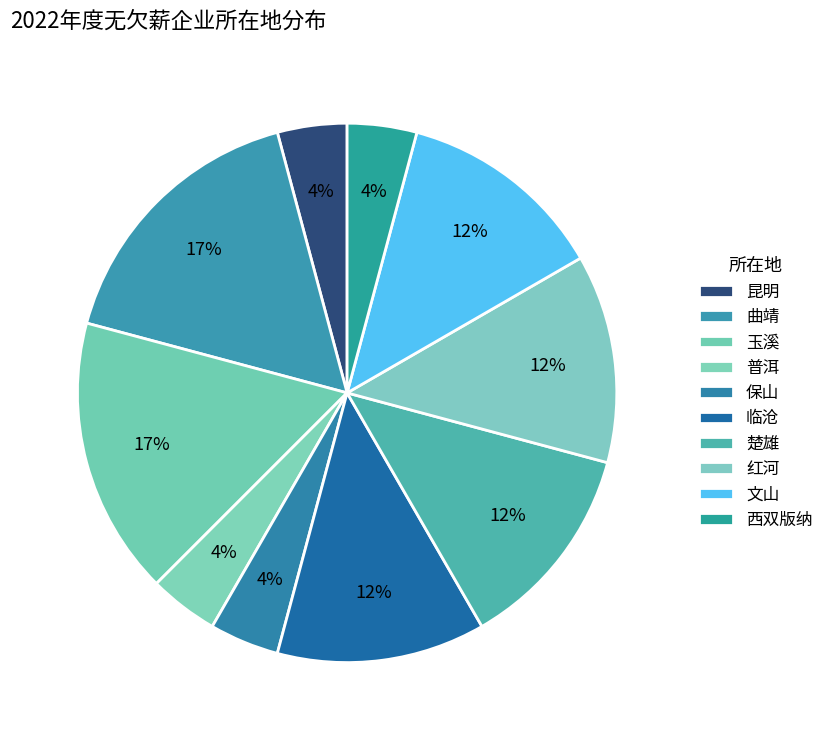

Is there any slice that represents more than half of the pie?

No